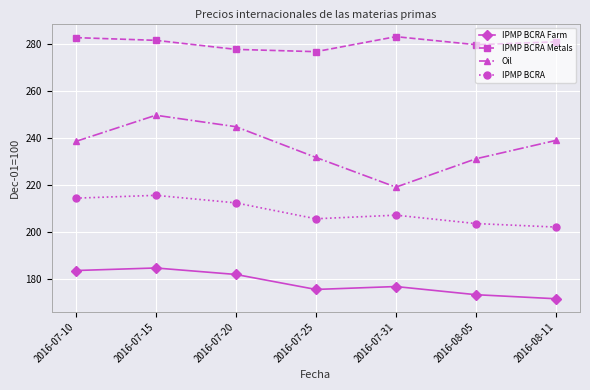

How many interior local valleys does the IPMP BCRA series have?

1